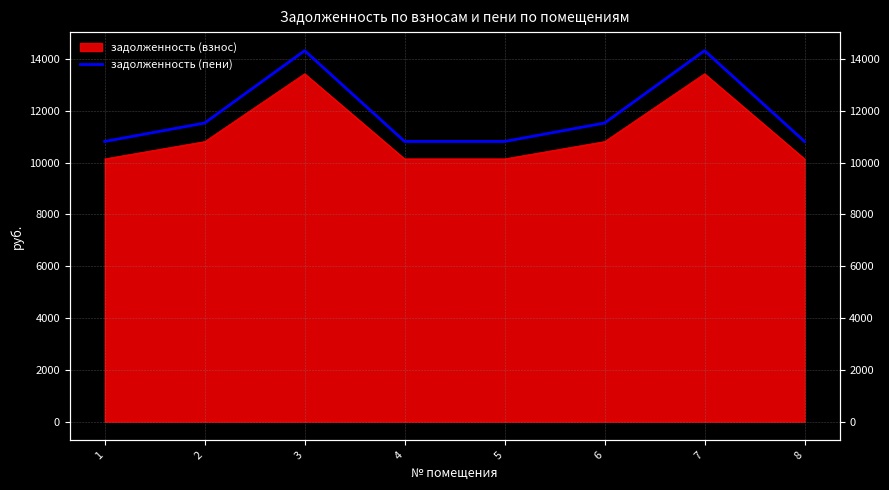

Does the chart display data point markers on the line(s)?

No